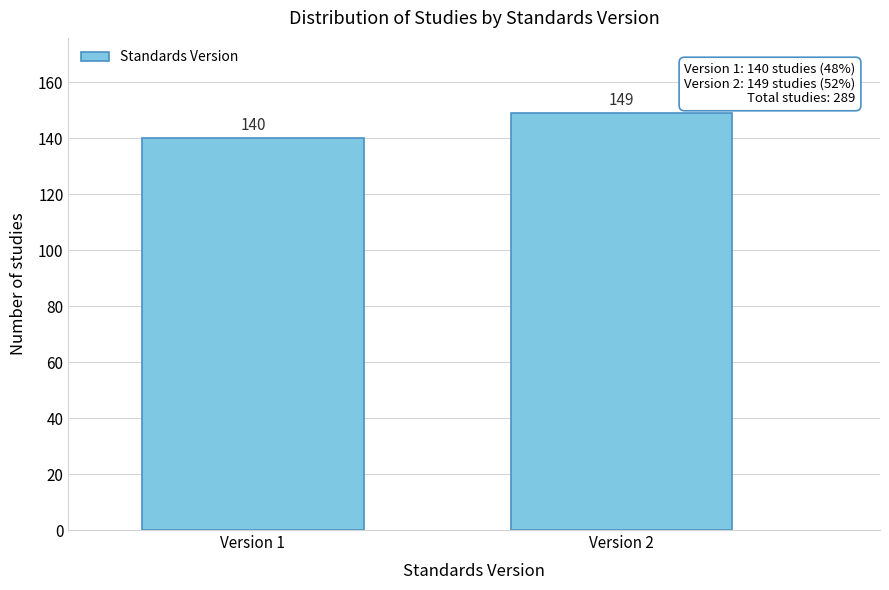

Reading right to left, extract all data points from this chart.

149	140